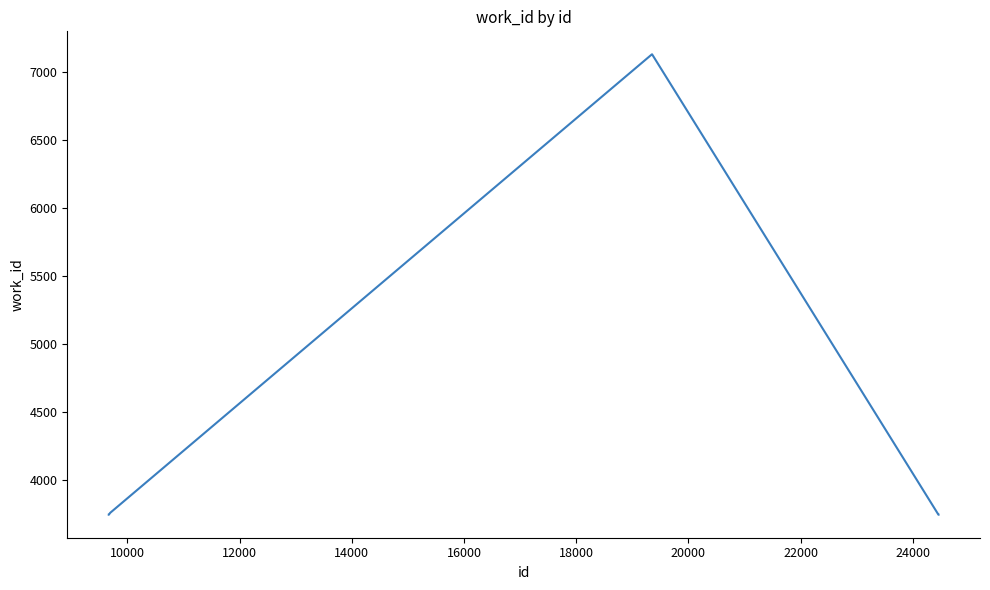

How many lines are shown in the chart?

1